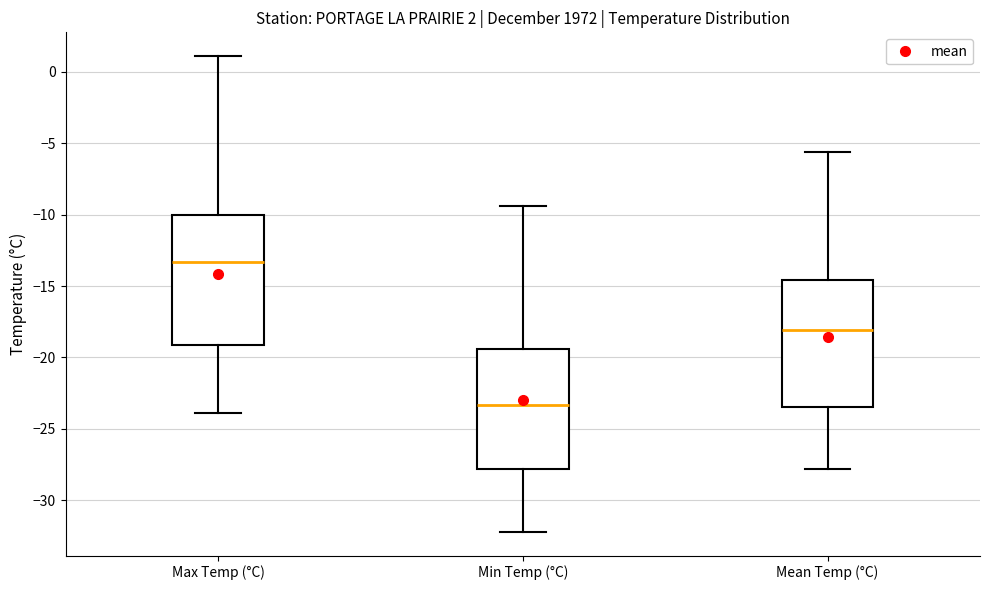

Which box's median line is the highest?

Max Temp (°C)